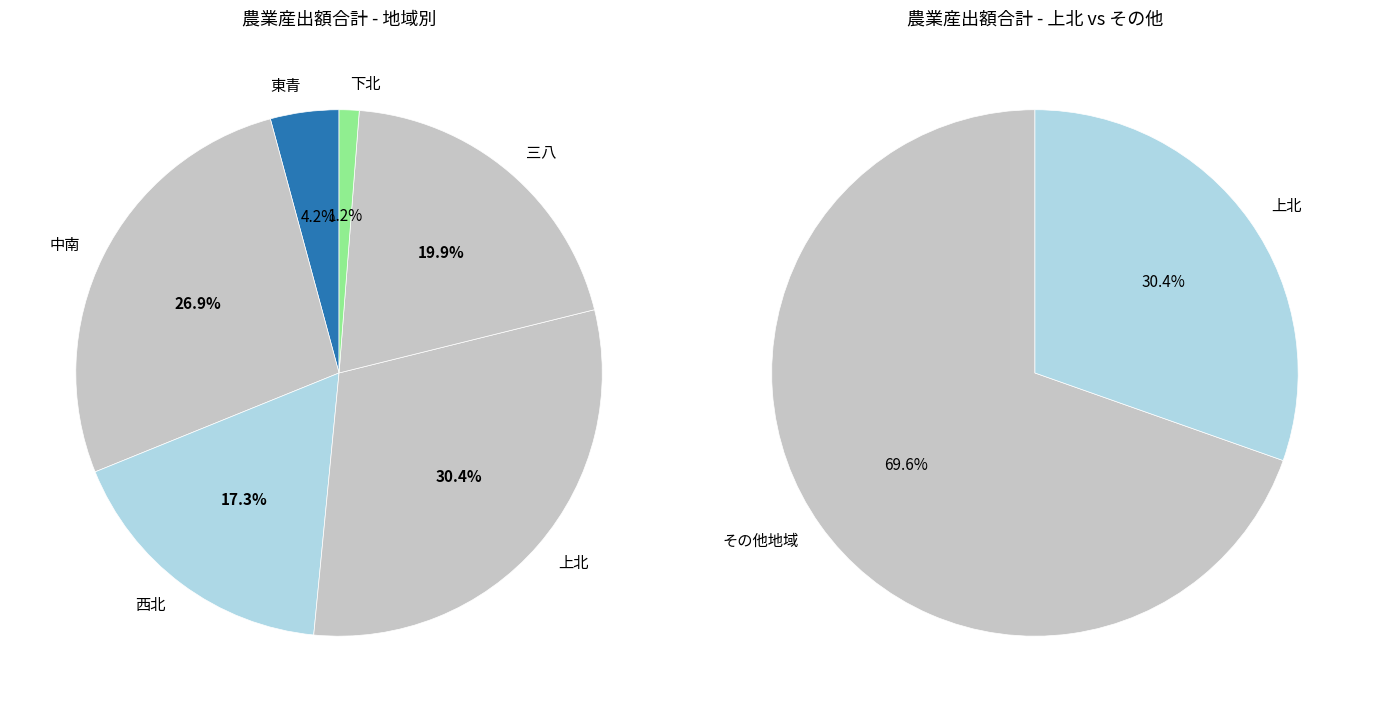

Is there a majority slice in this chart?

No